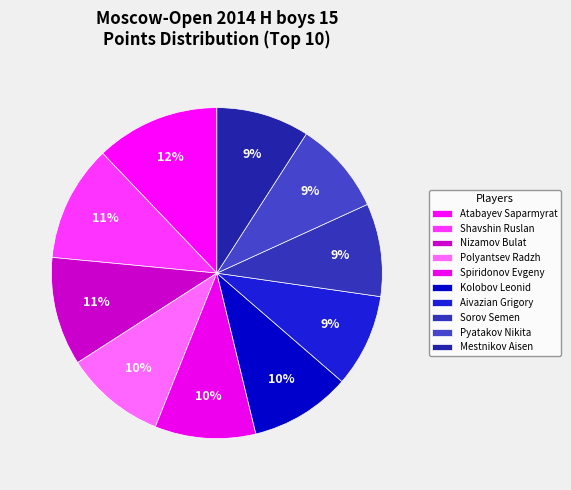

How many segments does this pie chart have?

10